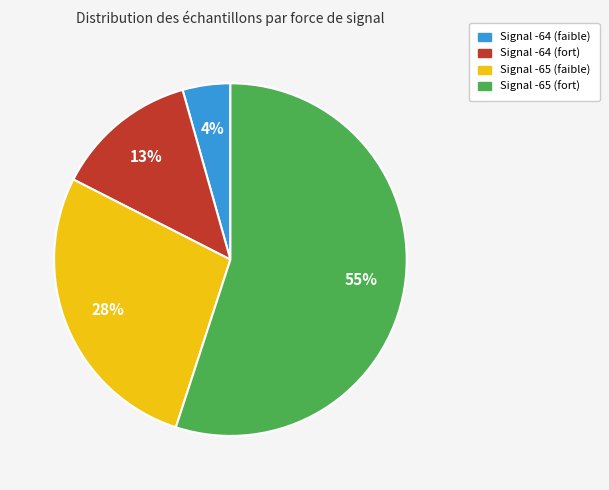

Rank the categories by value from highest to lowest.

Signal -65 (fort), Signal -65 (faible), Signal -64 (fort), Signal -64 (faible)